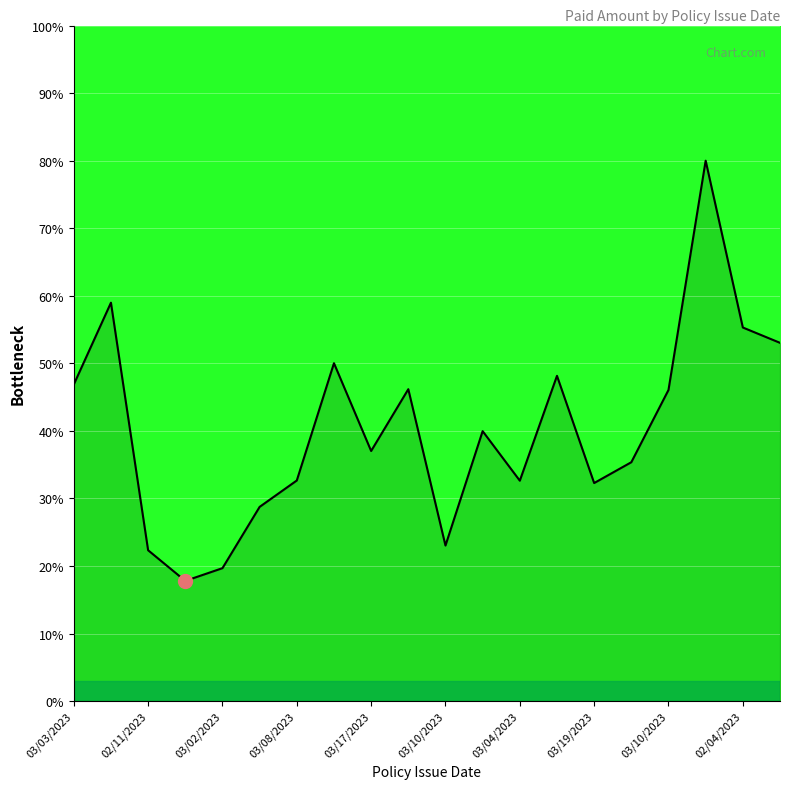

What is the difference between the maximum and minimum values?

62.2